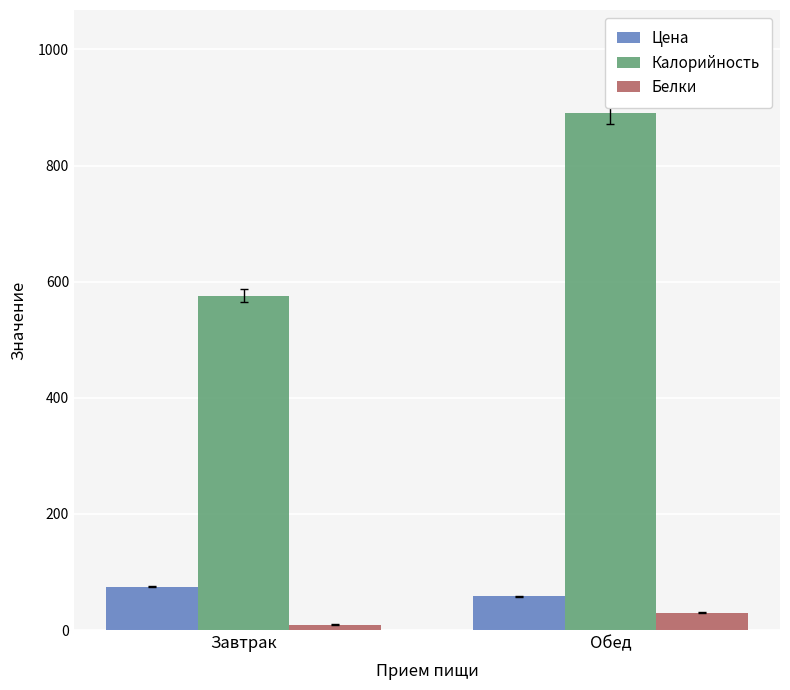

At how many categories does at least one series exceed 129?

2